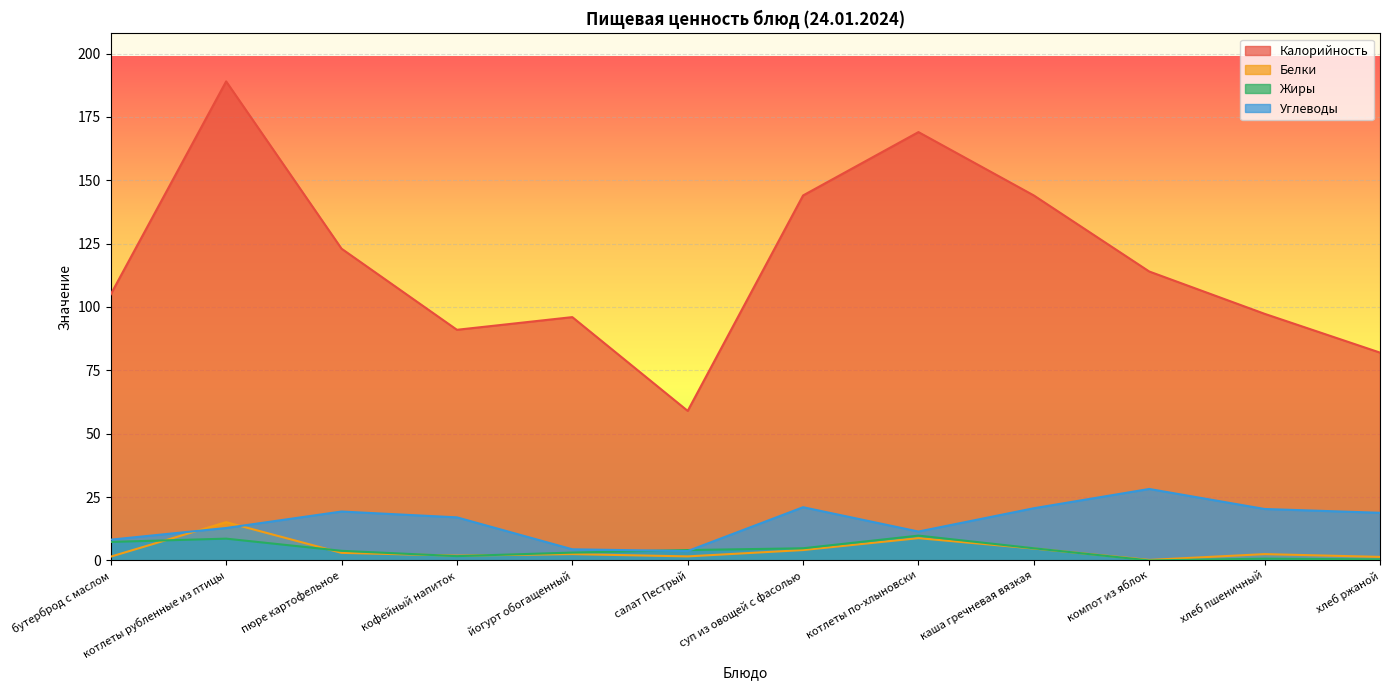

List the labels in order of Белки value, smallest first.

компот из яблок, хлеб ржаной, бутерброд с маслом, салат Пестрый, кофейный напиток, йогурт обогащенный, хлеб пшеничный, пюре картофельное, суп из овощей с фасолью, каша гречневая вязкая, котлеты по-хлыновски, котлеты рубленные из птицы